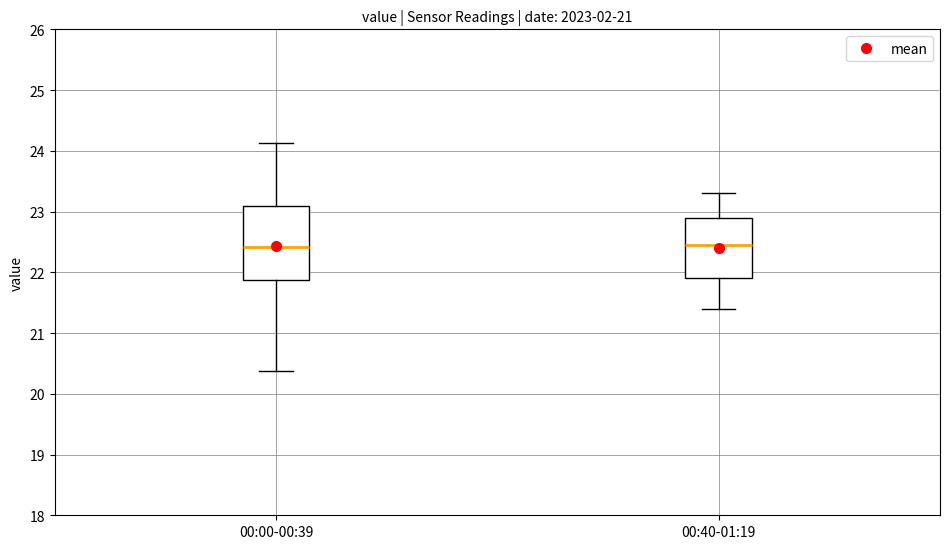

Reading left to right, transcribe this box plot: for each box, give where its median line is, the range the box spans, and where its two whiskers end, as read against the y-axis. The values are not printed on the chart, so give them approximately, as read against the axis.

00:00-00:39: median 22.4, box 21.9 to 23.1, whiskers 20.4 to 24.1
00:40-01:19: median 22.5, box 21.9 to 22.9, whiskers 21.4 to 23.3